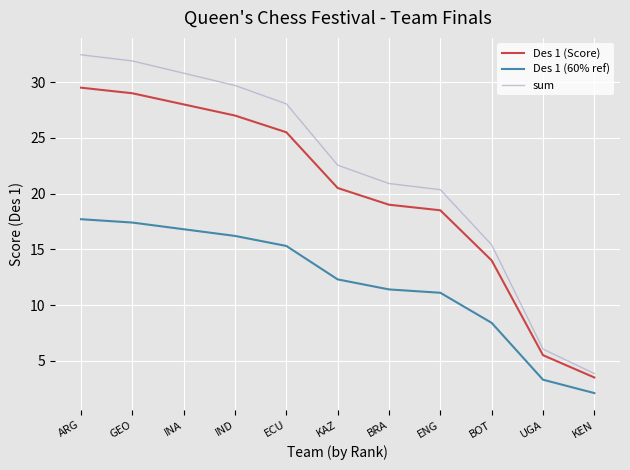

What is the average value of the sum series?

22.0